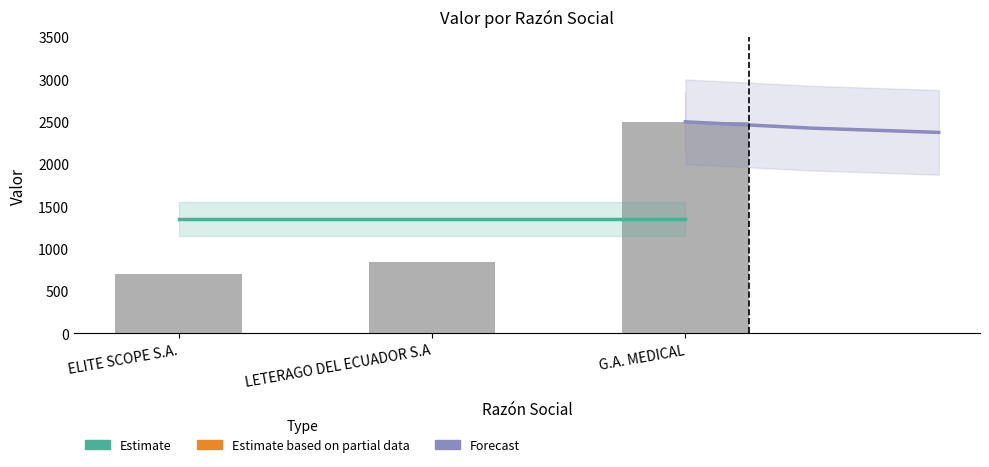

Which category has the lowest value across all series?

ELITE SCOPE S.A.